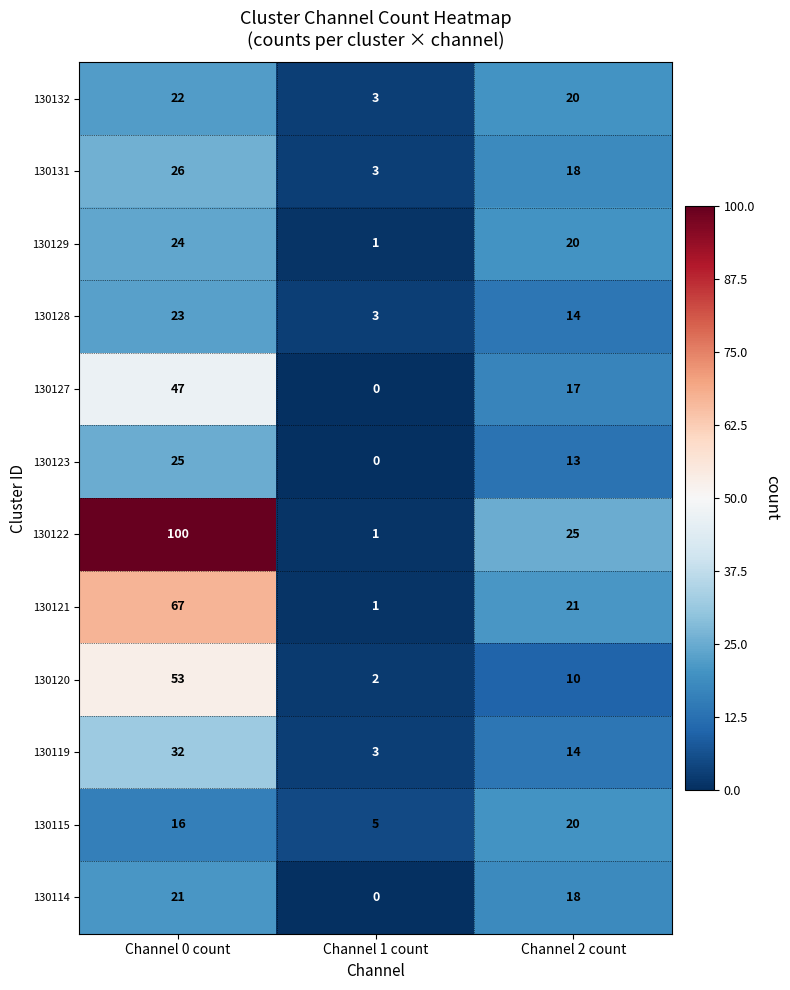

What is the spread (max minus min) of values at Channel 1 count?

5